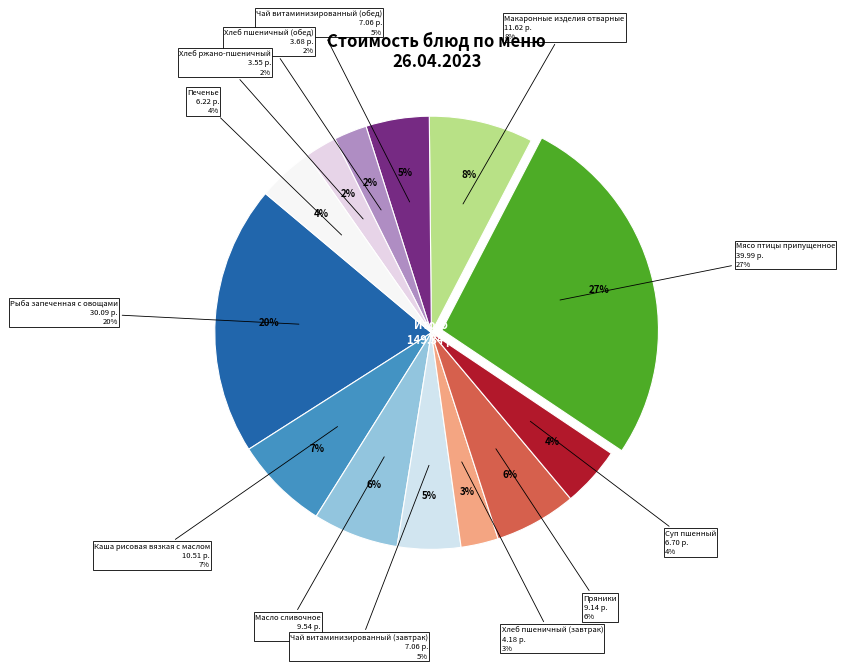

Do Печенье and Чай витаминизированный (завтрак) together represent more than half of the pie?

No